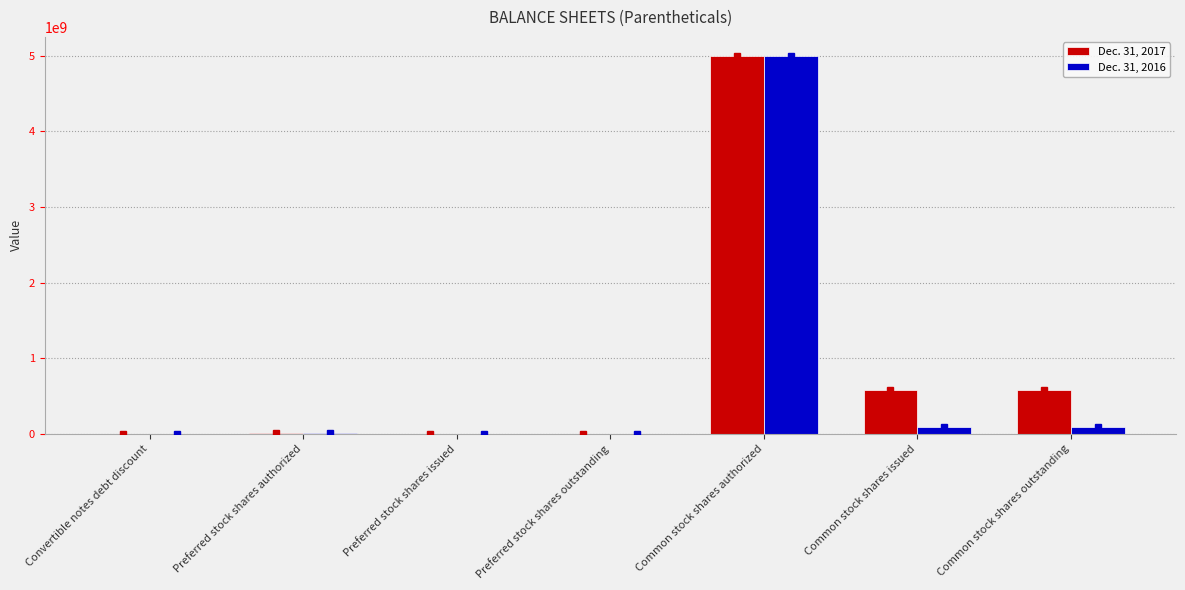

Is it true that Dec. 31, 2016 equals 5000000000 at Common stock shares authorized?

True